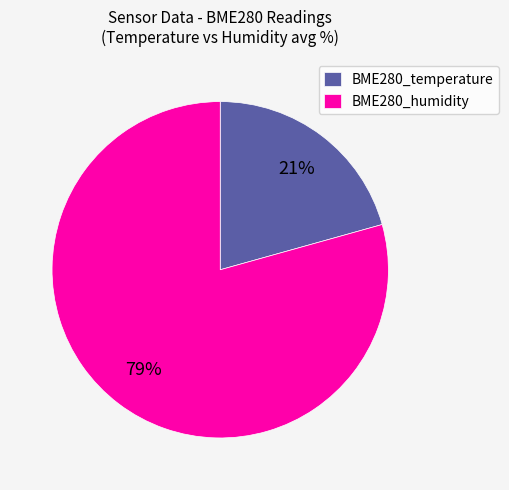

To the nearest percent, what percentage of the pie is BME280_humidity?

79%